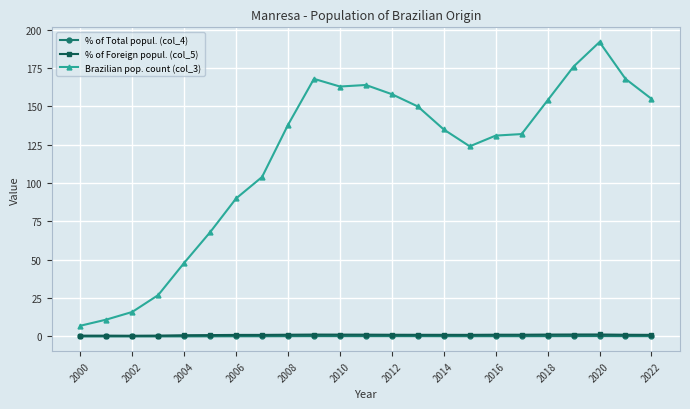

True or false: % of Total popul. (col_4) has more than 1 interior local peaks.

True